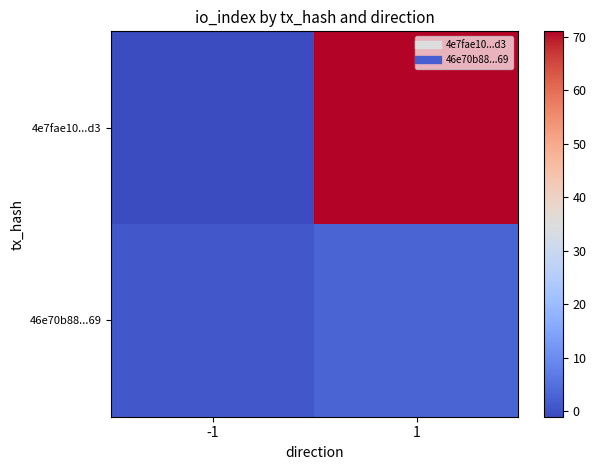

Which series has the largest total across all categories?

4e7fae10...d3